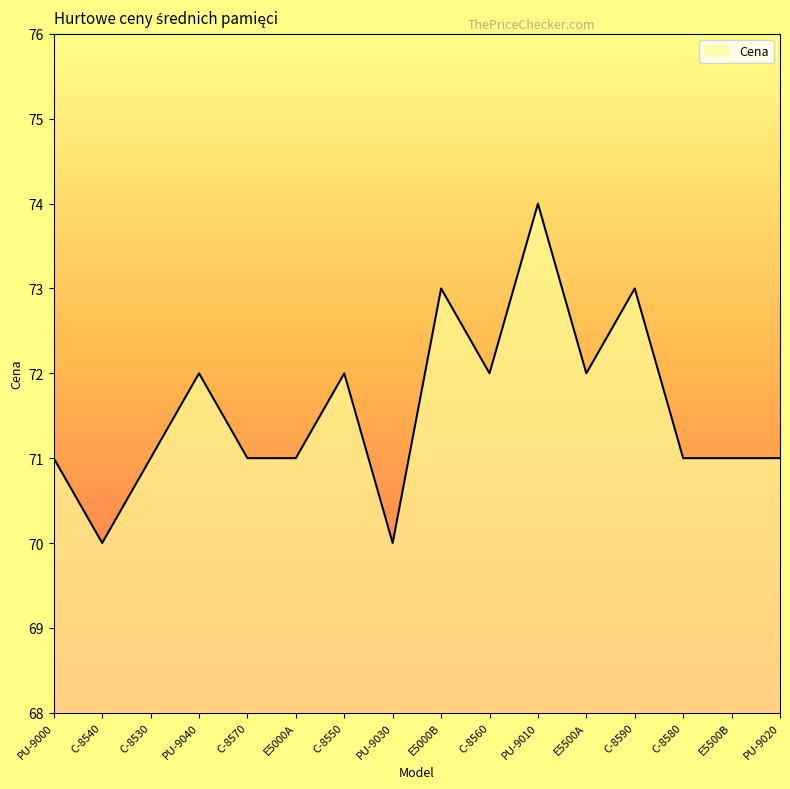

What position from the right is C-8550?

10